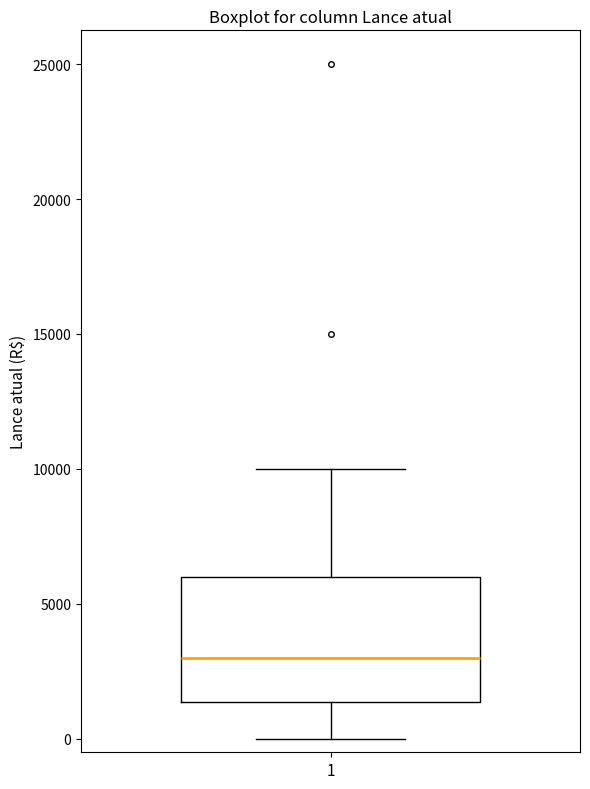

Read this box plot against the y-axis: the position of the median line, the range covered by the box, and the ends of both whiskers. The values are not printed on the chart, so give them approximately, as read against the axis.

median 3000, box 1500 to 6000, whiskers 0 to 10000